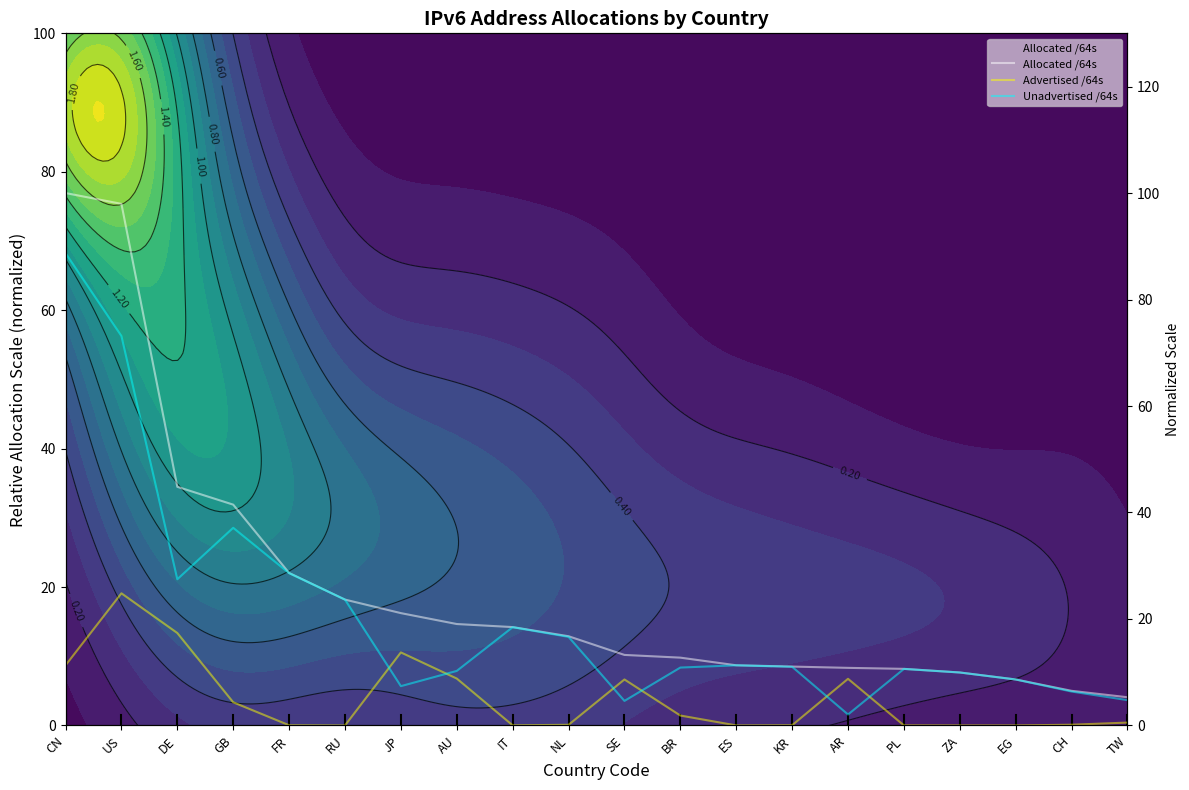

Reading right to left, list all the values displayed in this chart.

Allocated /64s: 5.3	6.5	8.6	9.9	10.6	10.8	11.1	11.3	12.7	13.2	16.8	18.5	19.0	21.1	23.6	28.6	41.5	44.8	98.0	100.0
Advertised /64s: 0.5	0.1	0.0	0.0	0.0	8.8	0.0	0.0	1.9	8.6	0.1	0.0	8.8	13.7	0.0	0.0	4.4	17.4	24.8	11.3
Unadvertised /64s: 4.8	6.4	8.6	9.9	10.6	2.1	11.0	11.3	10.9	4.6	16.6	18.4	10.2	7.4	23.6	28.6	37.1	27.5	73.2	88.7